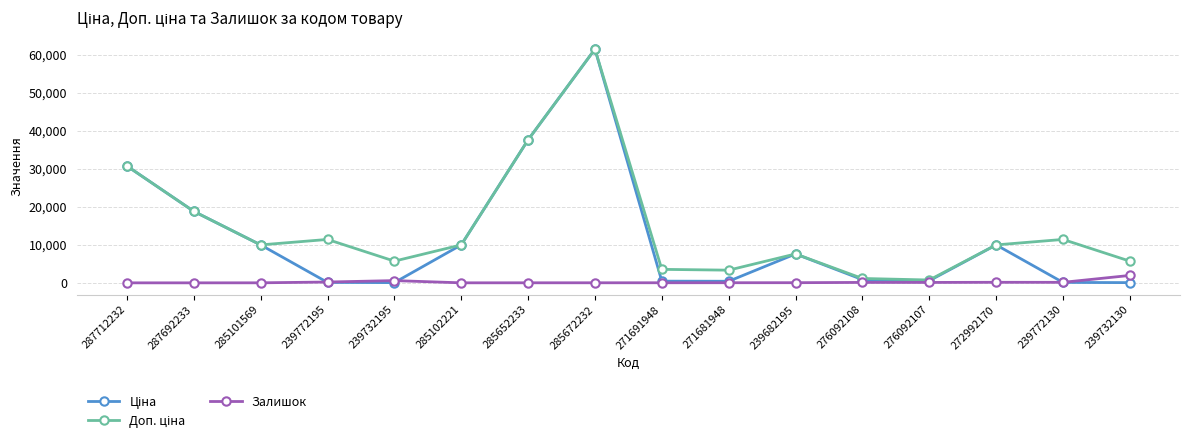

How many data points does each series have?

16